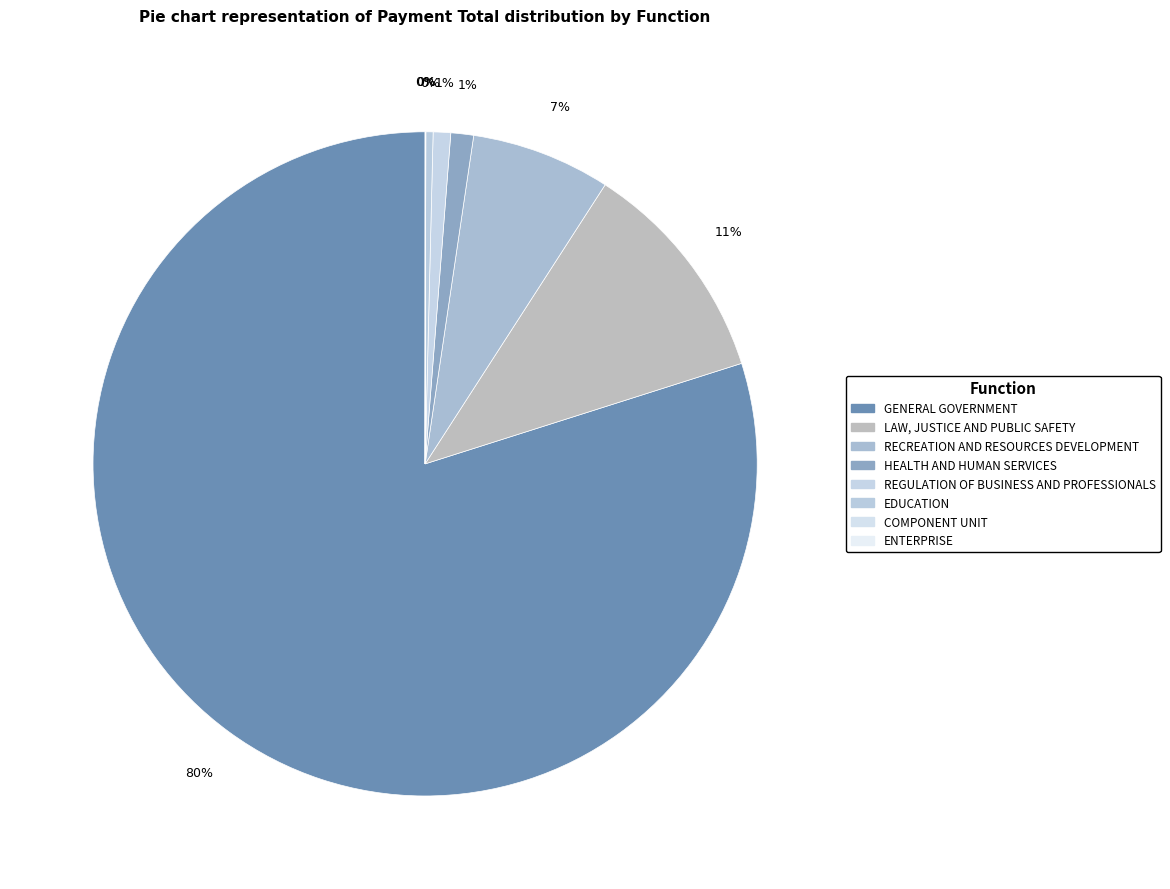

Which category has the biggest portion of the pie?

GENERAL GOVERNMENT